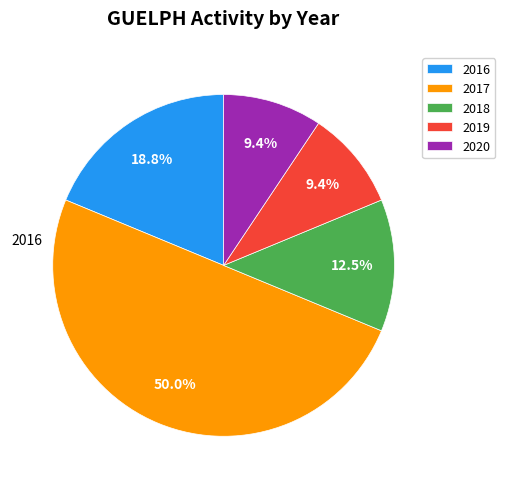

Does 2019 represent more than half of the total?

No